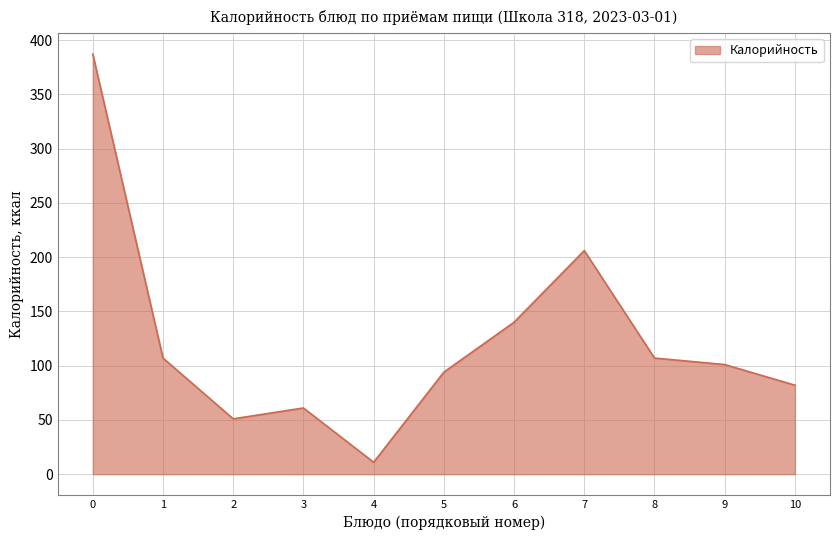

Where does the data first go above 101?

0